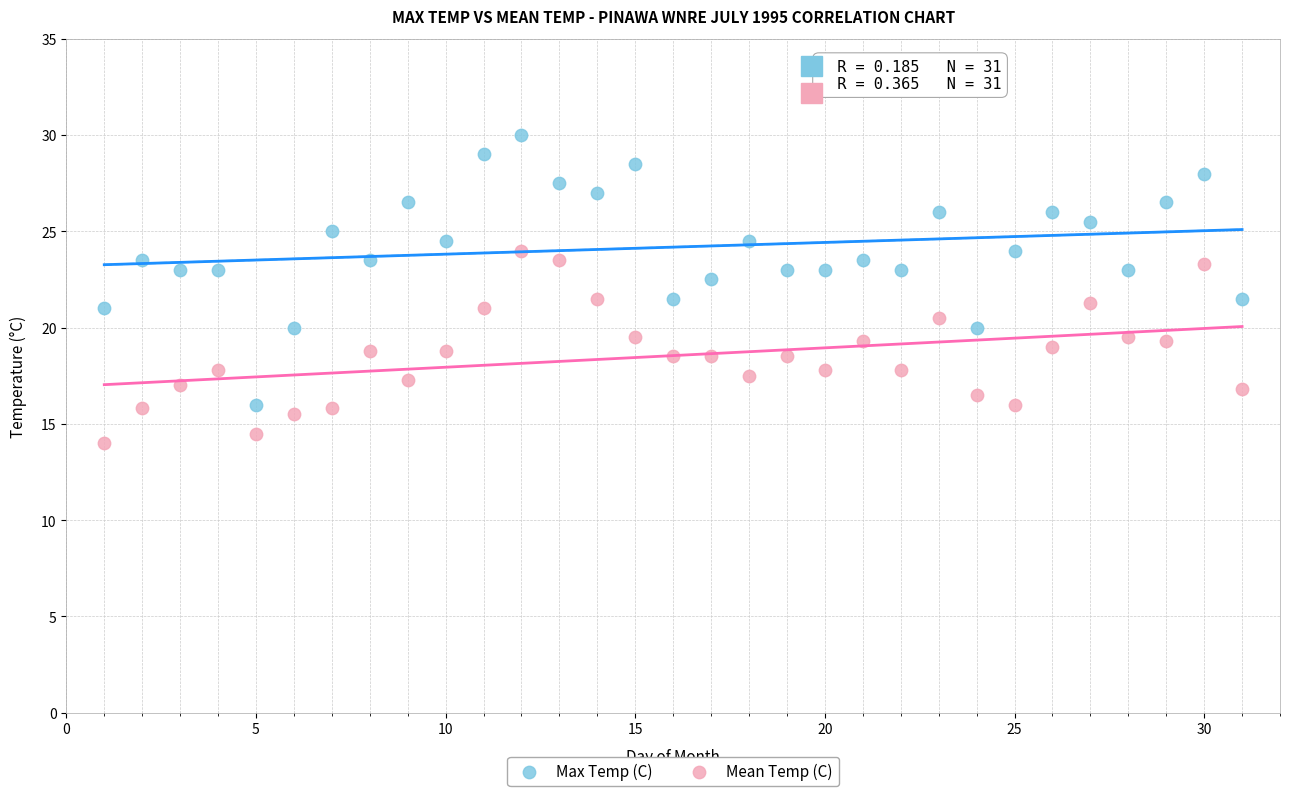

Which series has the widest spread of Y values?

Max Temp (C)